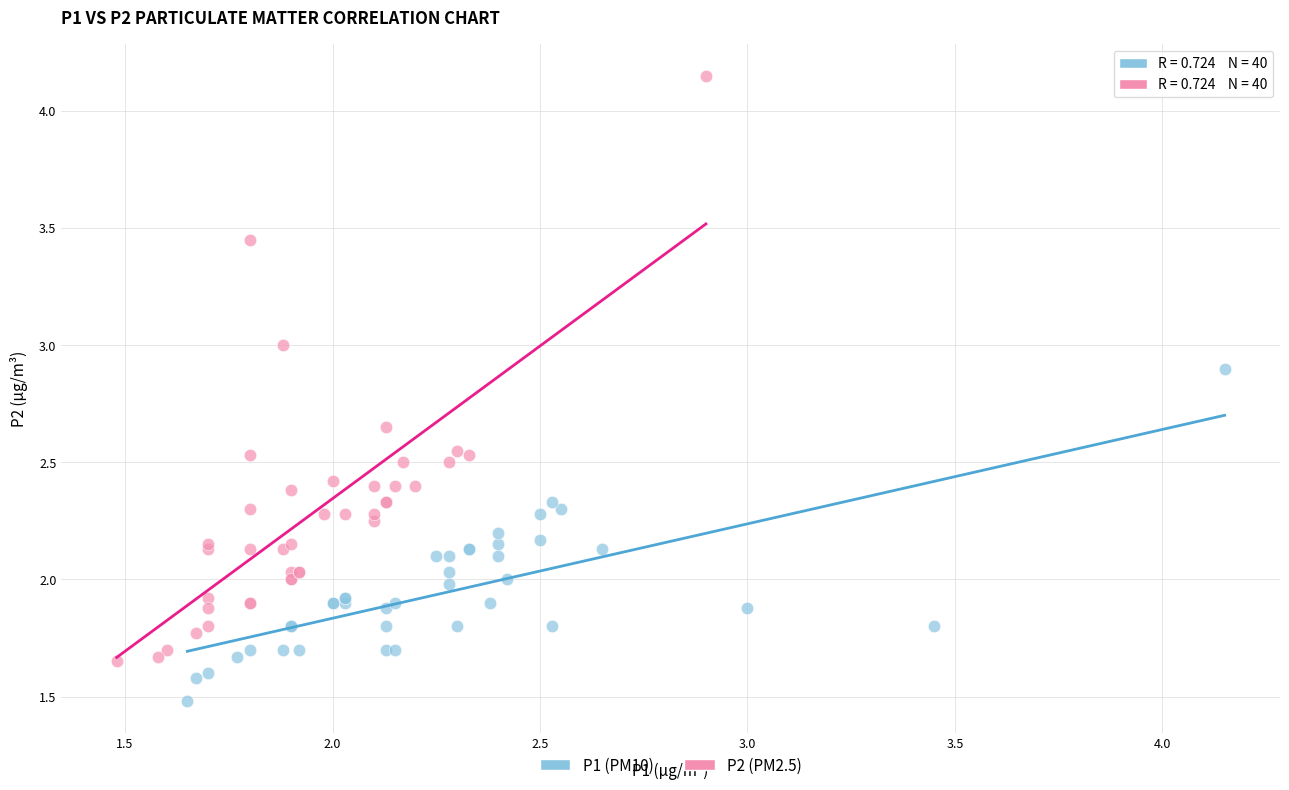

Which series has the largest Y range (max minus min)?

P2 (PM2.5)